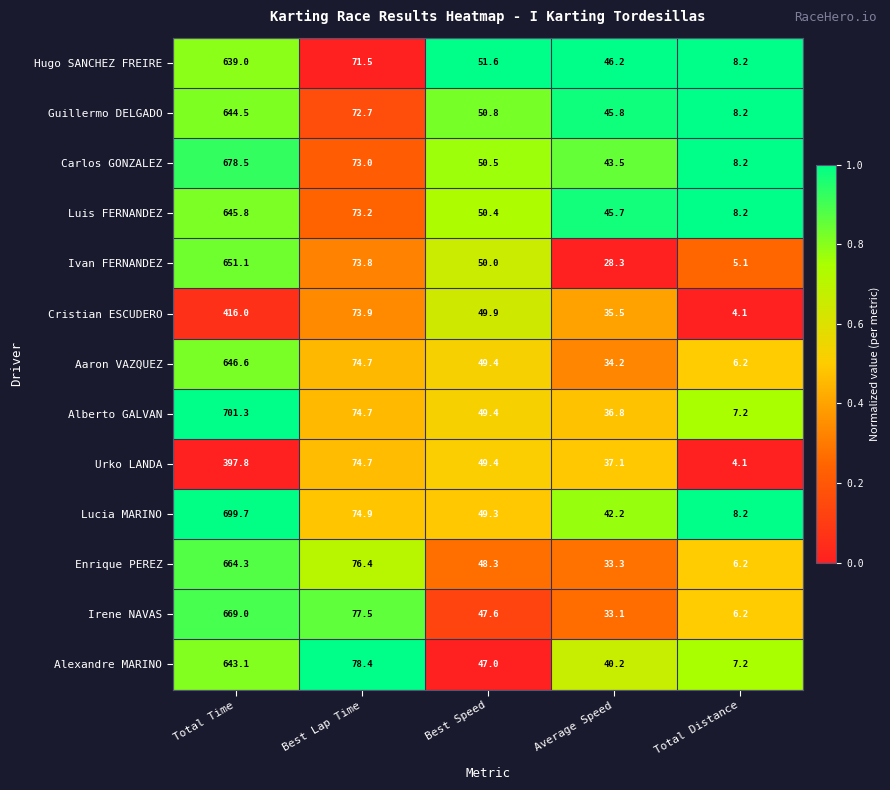

What is the difference between the highest and lowest values at Total Time?

303.5